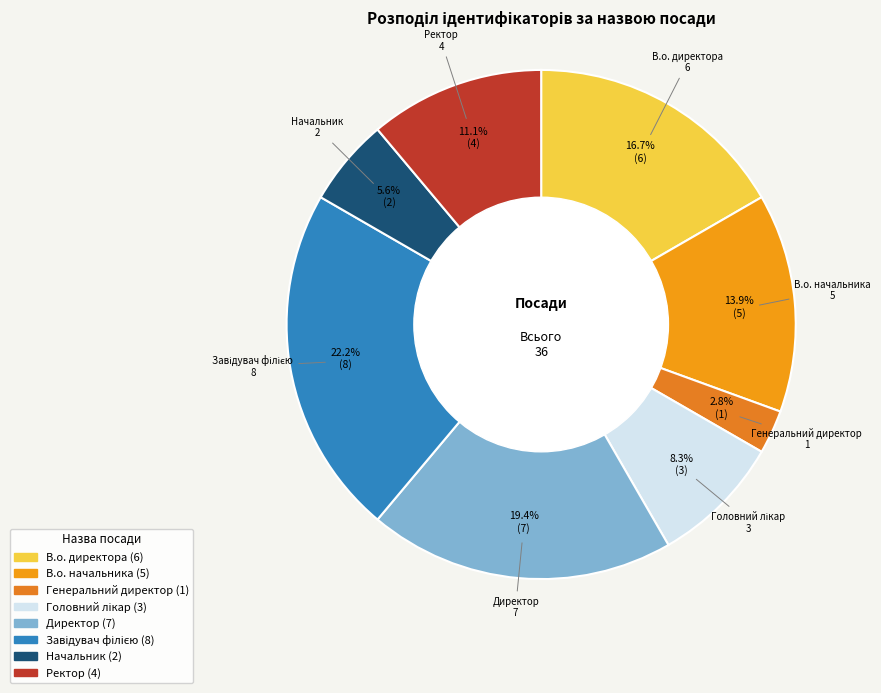

Between Начальник and Ректор, which is larger?

Ректор